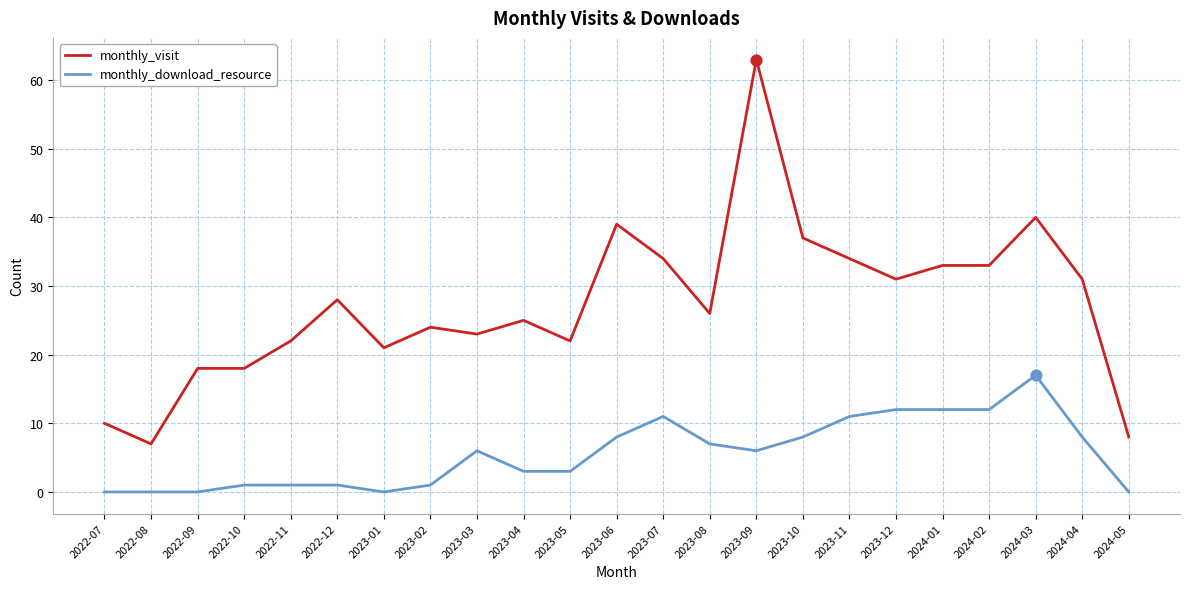

At how many categories does at least one series exceed 12?

20